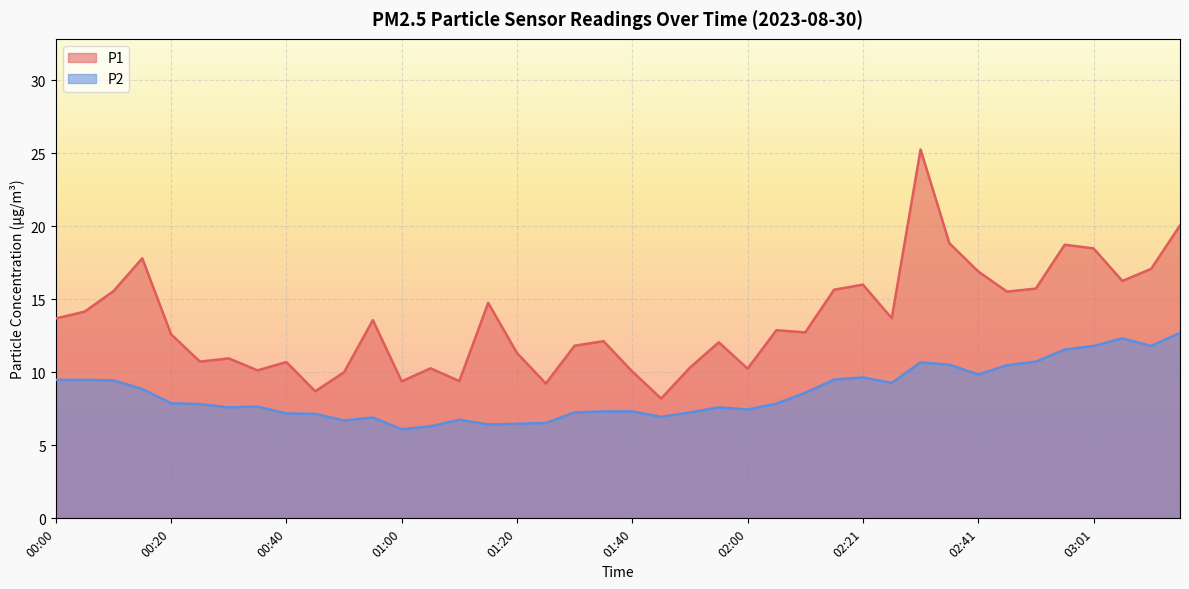

Reading left to right, extract all data points from this chart.

P1: 00:00=13.7	00:05=14.2	00:10=15.6	00:15=17.8	00:20=12.6	00:25=10.7	00:30=10.9	00:35=10.1	00:40=10.7	00:45=8.7	00:50=10.0	00:55=13.6	01:00=9.4	01:05=10.3	01:10=9.4	01:15=14.8	01:20=11.3	01:25=9.2	01:30=11.8	01:35=12.1	01:40=10.1	01:45=8.2	01:50=10.3	01:55=12.1	02:00=10.2	02:05=12.9	02:11=12.7	02:16=15.7	02:21=16.0	02:26=13.7	02:31=25.2	02:36=18.8	02:41=16.9	02:46=15.5	02:51=15.7	02:56=18.7	03:01=18.5	03:06=16.2	03:11=17.1	03:16=20.1
P2: 00:00=9.5	00:05=9.5	00:10=9.4	00:15=8.8	00:20=7.9	00:25=7.8	00:30=7.6	00:35=7.7	00:40=7.2	00:45=7.2	00:50=6.7	00:55=6.9	01:00=6.1	01:05=6.3	01:10=6.8	01:15=6.4	01:20=6.5	01:25=6.5	01:30=7.2	01:35=7.3	01:40=7.3	01:45=7.0	01:50=7.2	01:55=7.6	02:00=7.5	02:05=7.8	02:11=8.6	02:16=9.5	02:21=9.7	02:26=9.3	02:31=10.7	02:36=10.5	02:41=9.8	02:46=10.5	02:51=10.7	02:56=11.6	03:01=11.8	03:06=12.3	03:11=11.8	03:16=12.7